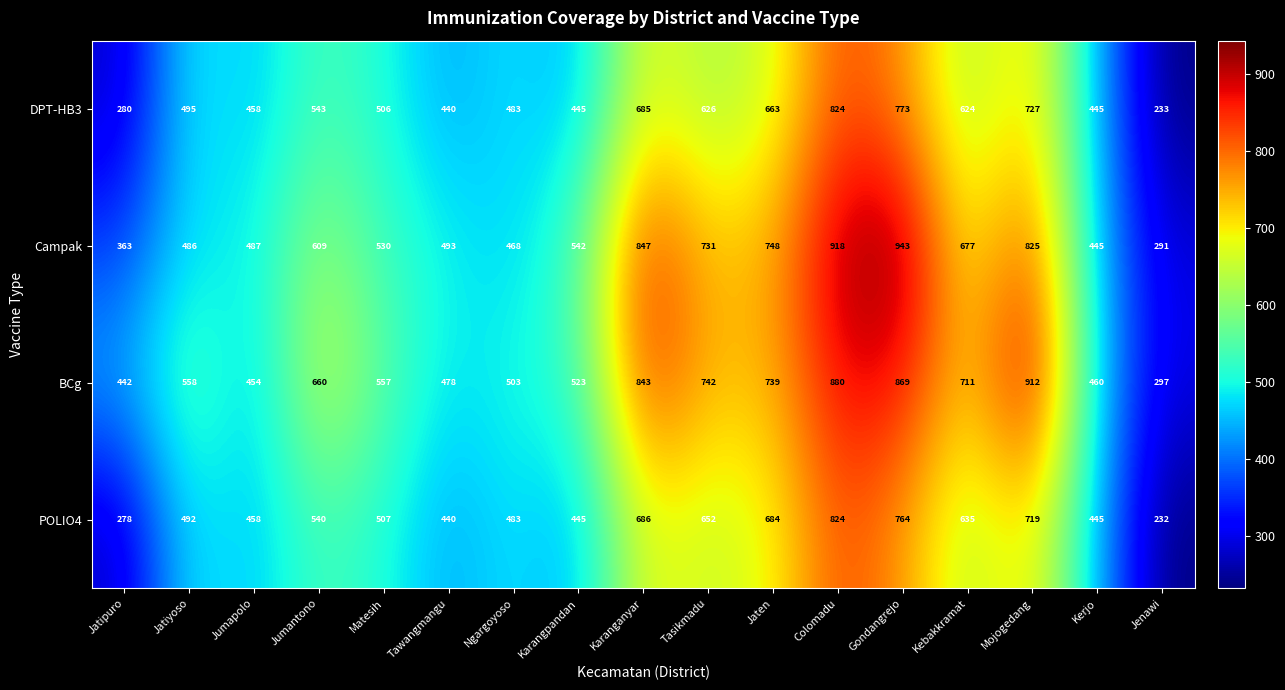

The value of BCg at Karanganyar is 396. True or false?

False